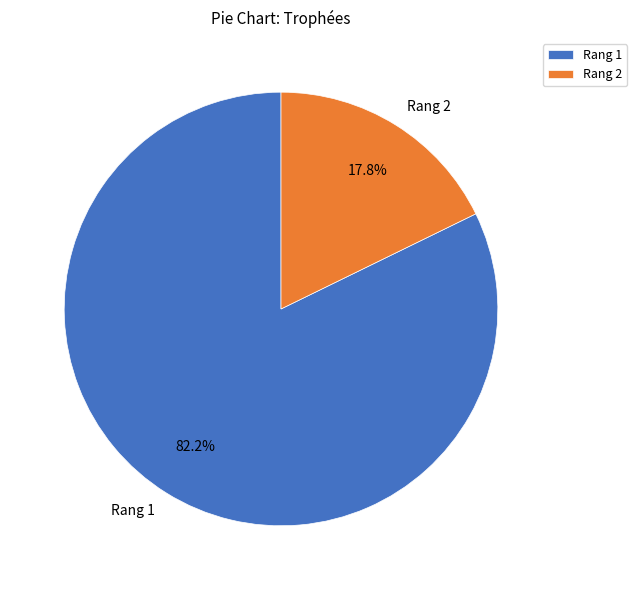

What percentage is the Rang 1 slice, to the nearest percent?

82%